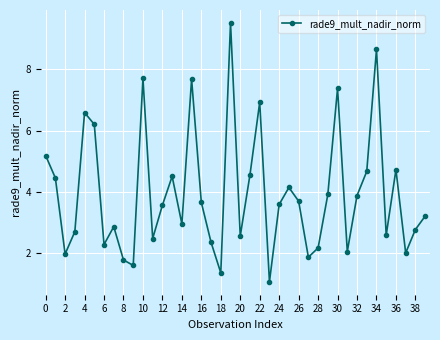

How many interior local peaks (higher than both neighbors) does the data have?

11